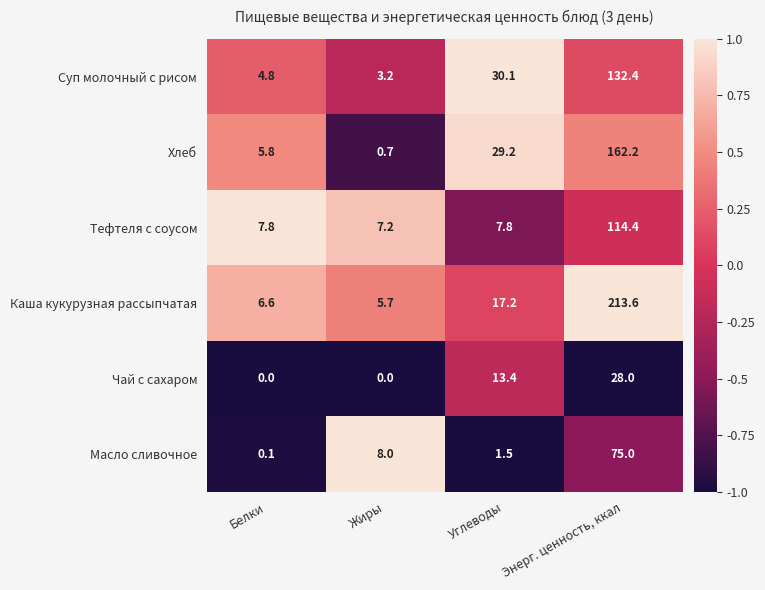

Count the number of categories in the chart.

4